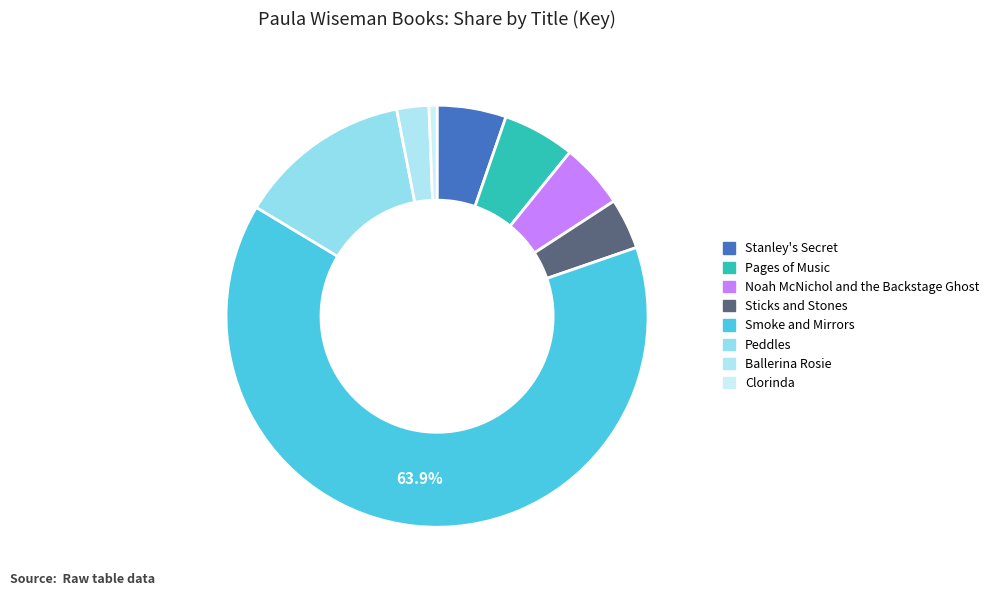

What is the ratio of the value at Pages of Music to the value at Clorinda?

9.0